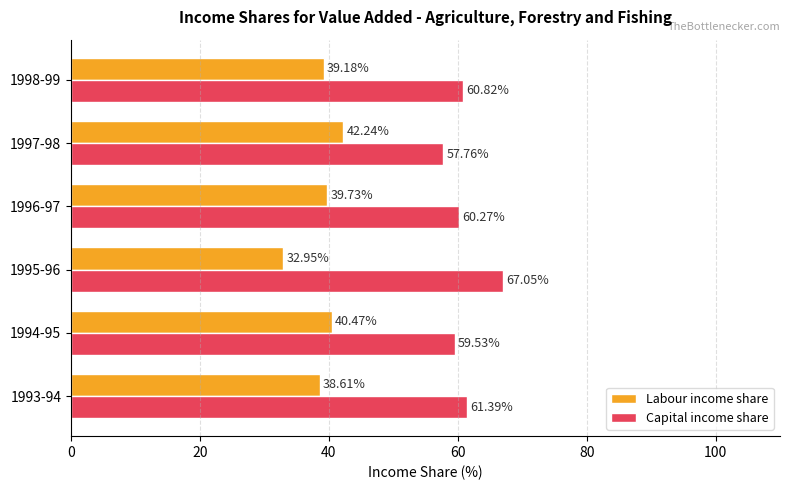

What is the difference between the maximum and minimum values in the Labour income share series?

9.3